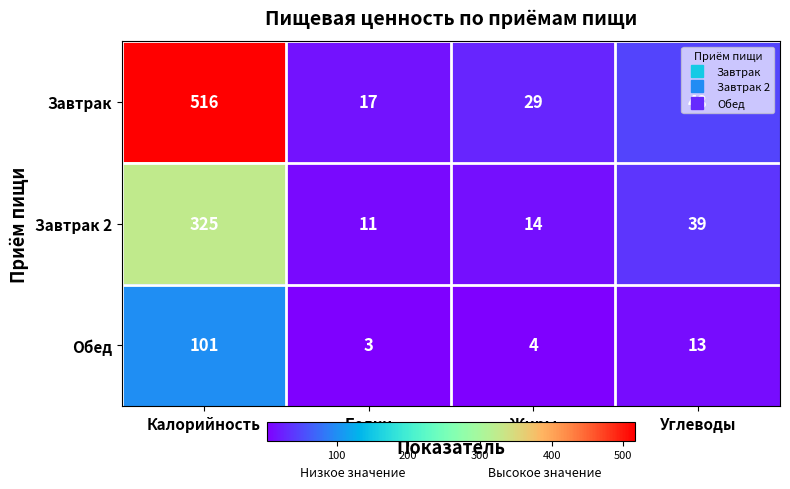

Where does the Обед series first go above 13?

Калорийность